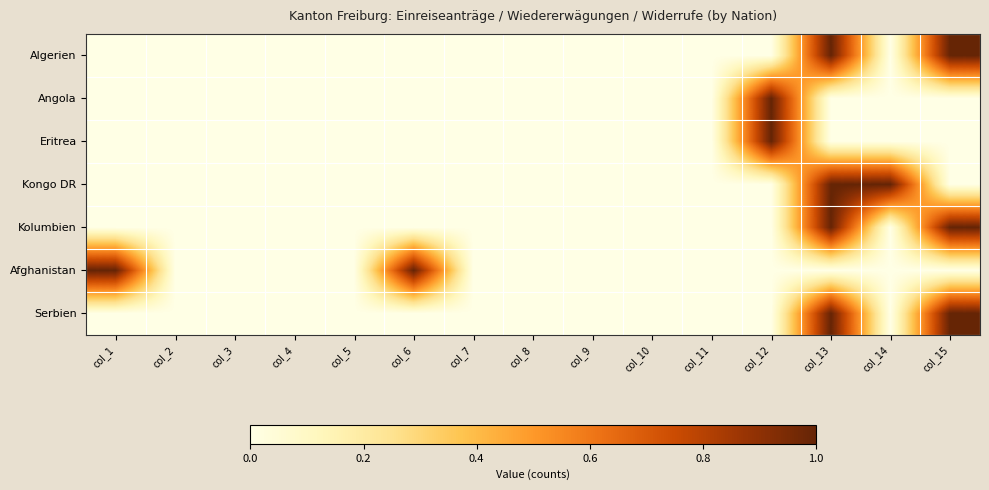

Reading left to right, list all the values displayed in this chart.

Algerien: col_1=0	col_2=0	col_3=0	col_4=0	col_5=0	col_6=0	col_7=0	col_8=0	col_9=0	col_10=0	col_11=0	col_12=0	col_13=1	col_14=0	col_15=1
Angola: col_1=0	col_2=0	col_3=0	col_4=0	col_5=0	col_6=0	col_7=0	col_8=0	col_9=0	col_10=0	col_11=0	col_12=1	col_13=0	col_14=0	col_15=0
Eritrea: col_1=0	col_2=0	col_3=0	col_4=0	col_5=0	col_6=0	col_7=0	col_8=0	col_9=0	col_10=0	col_11=0	col_12=1	col_13=0	col_14=0	col_15=0
Kongo DR: col_1=0	col_2=0	col_3=0	col_4=0	col_5=0	col_6=0	col_7=0	col_8=0	col_9=0	col_10=0	col_11=0	col_12=0	col_13=1	col_14=1	col_15=0
Kolumbien: col_1=0	col_2=0	col_3=0	col_4=0	col_5=0	col_6=0	col_7=0	col_8=0	col_9=0	col_10=0	col_11=0	col_12=0	col_13=1	col_14=0	col_15=1
Afghanistan: col_1=1	col_2=0	col_3=0	col_4=0	col_5=0	col_6=1	col_7=0	col_8=0	col_9=0	col_10=0	col_11=0	col_12=0	col_13=0	col_14=0	col_15=0
Serbien: col_1=0	col_2=0	col_3=0	col_4=0	col_5=0	col_6=0	col_7=0	col_8=0	col_9=0	col_10=0	col_11=0	col_12=0	col_13=1	col_14=0	col_15=1